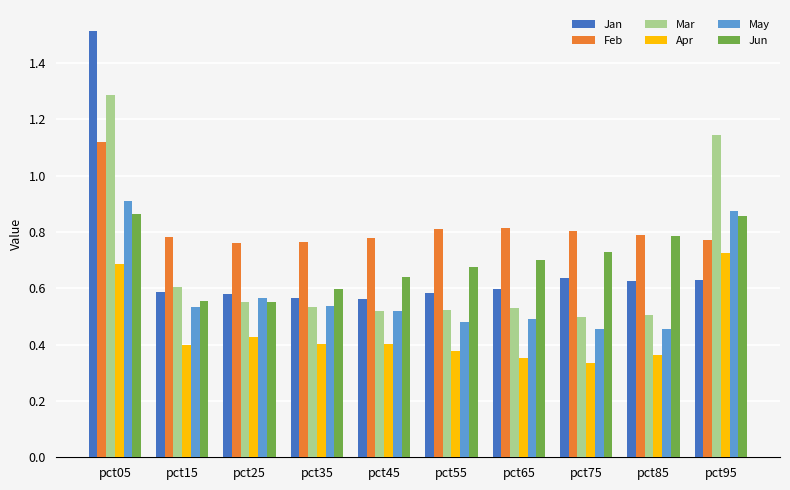

Count the Mar values in the range 0 to 1.

8